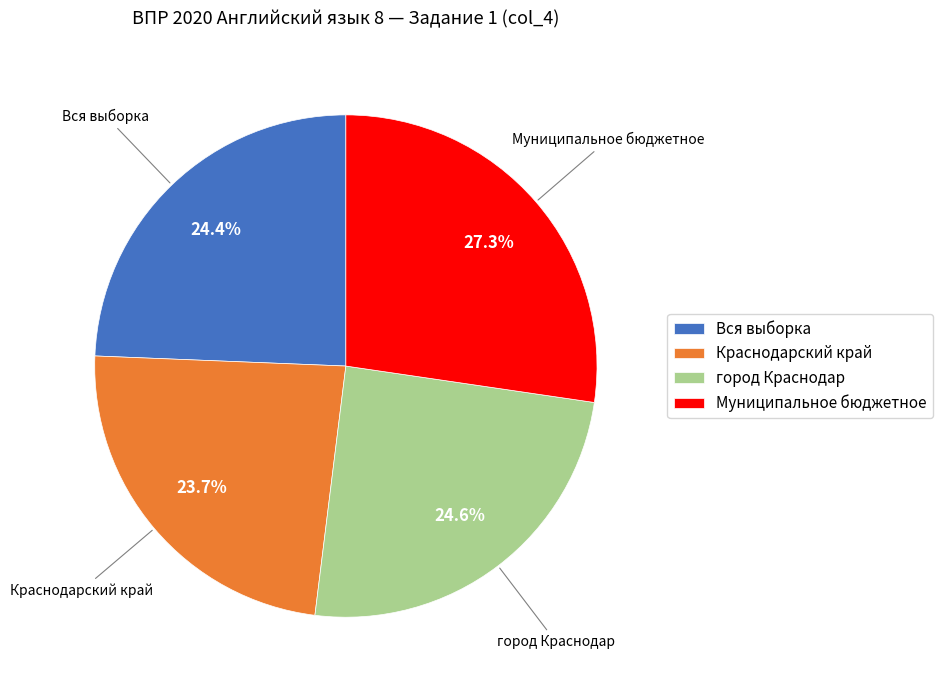

Does any single category account for the majority?

No